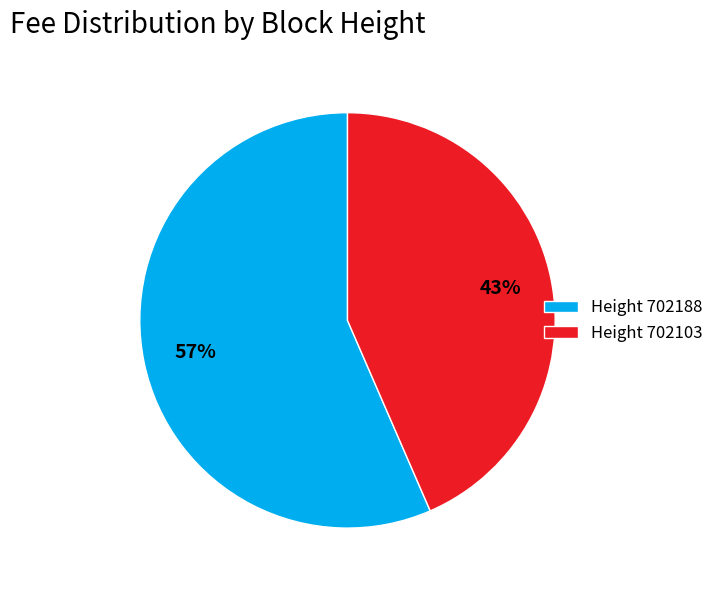

Combined, do Height 702103 and Height 702188 account for over 50%?

Yes